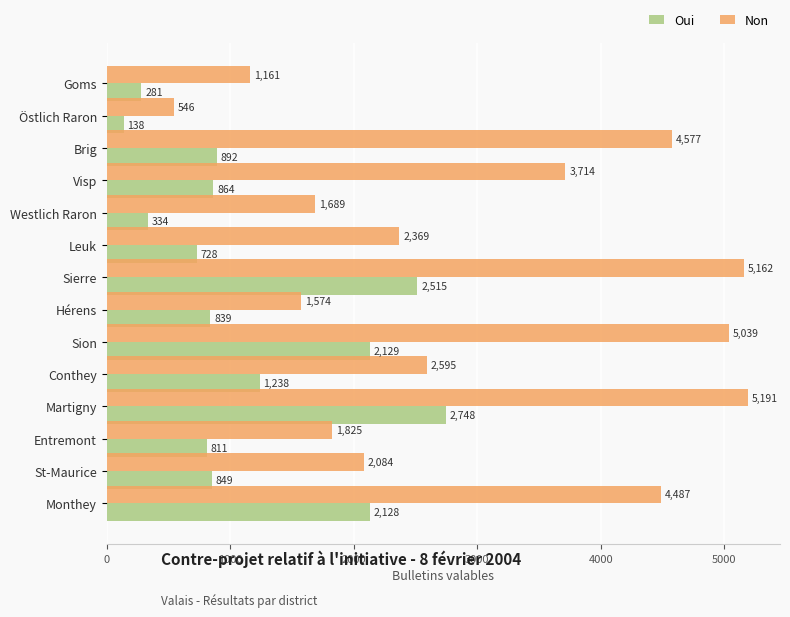

What is the sum of the Oui values at Visp and Sierre?

3379